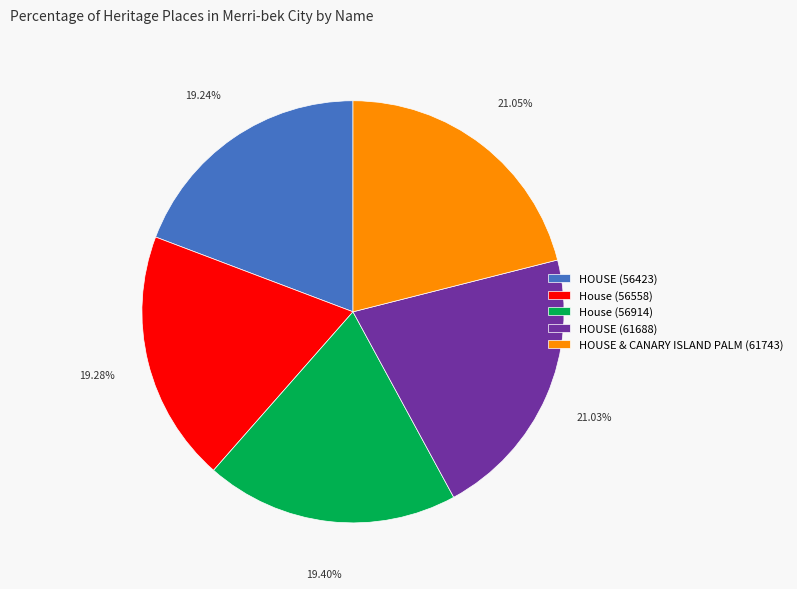

Combined, do HOUSE (56423) and HOUSE & CANARY ISLAND PALM (61743) account for over 50%?

No